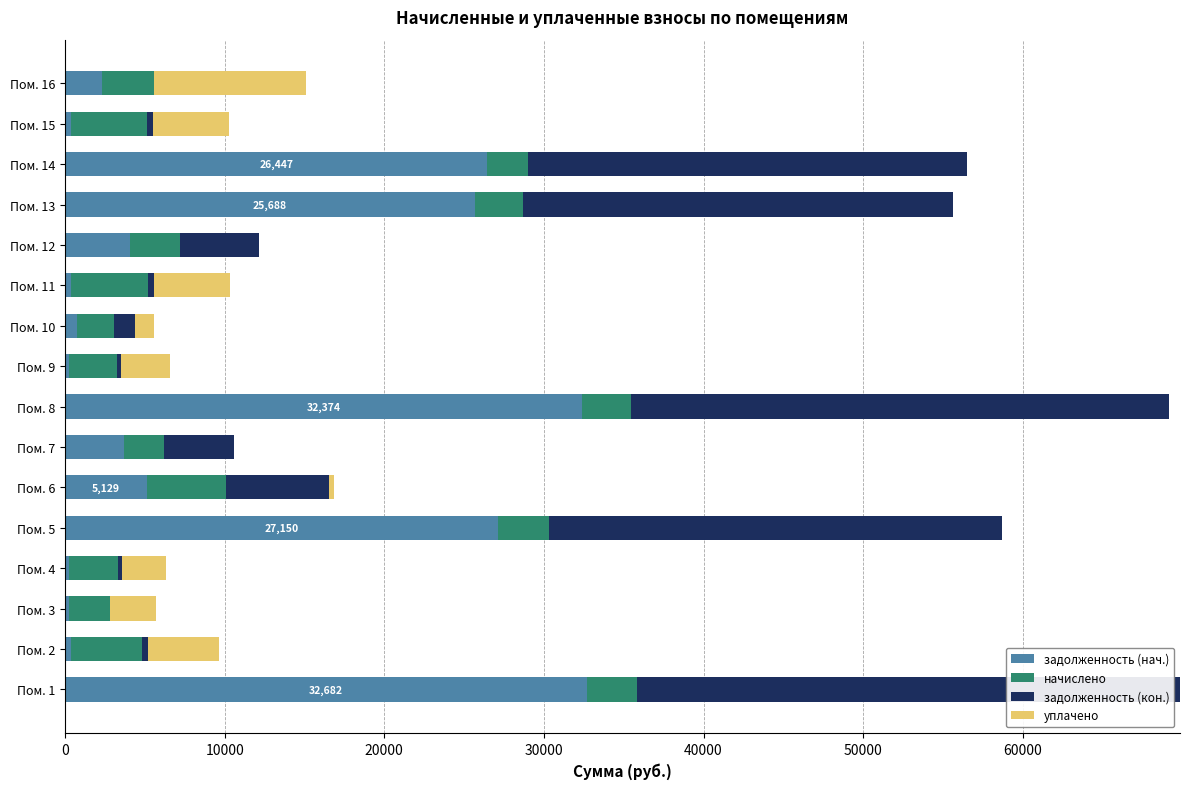

At which label is задолженность (нач.) closest to 16449?

Пом. 13